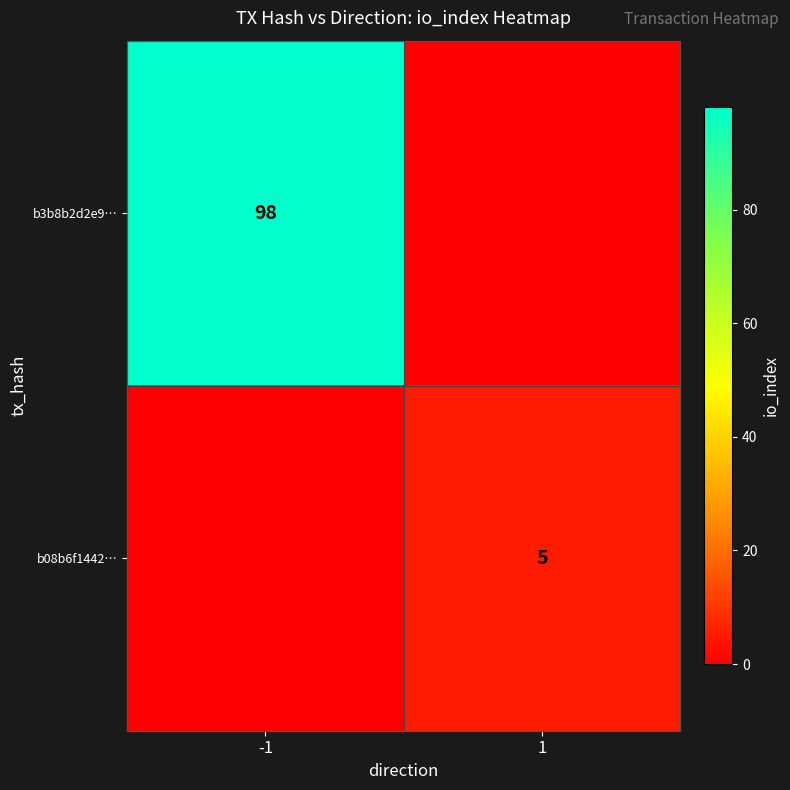

At how many categories does at least one series exceed 63?

1